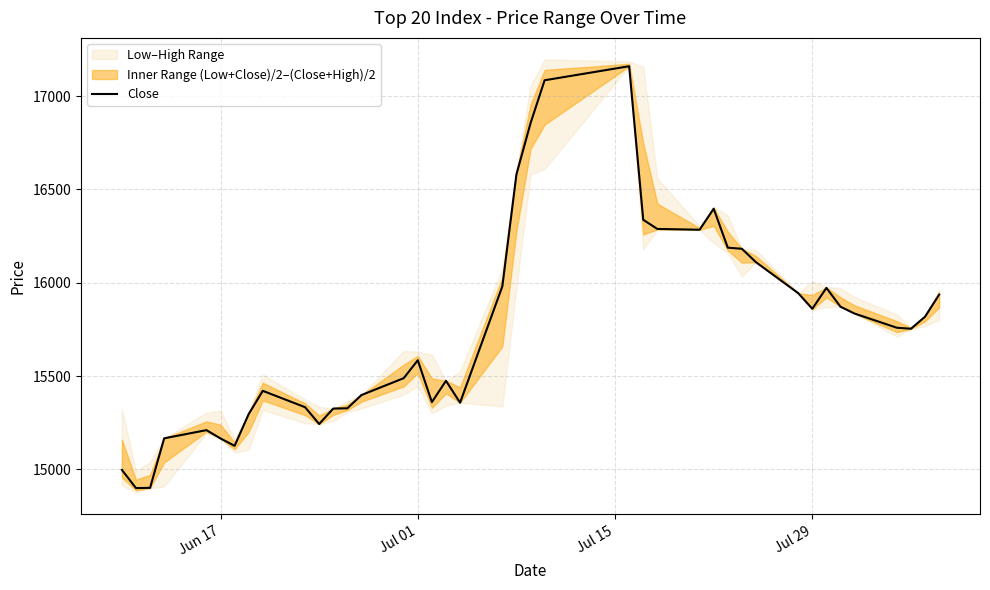

How many lines are shown in the chart?

1